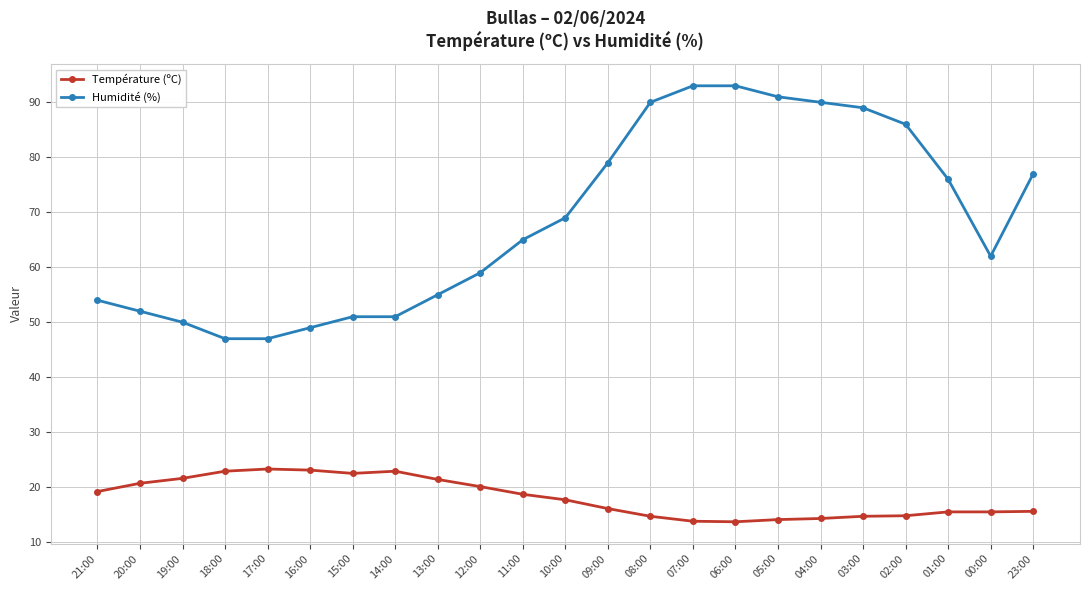

What is the label of the 15th point from the right?

13:00